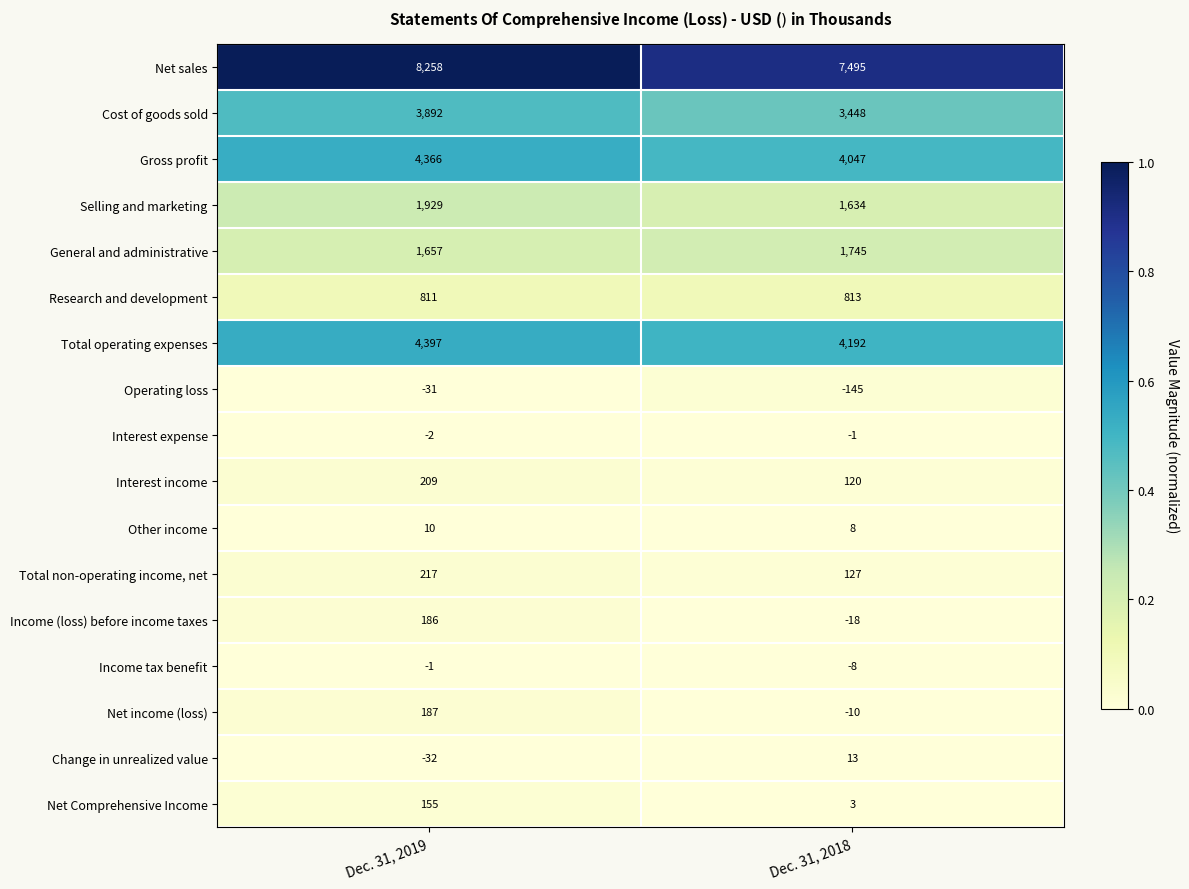

Read the Total operating expenses value at Dec. 31, 2019, to the nearest 10.

4400